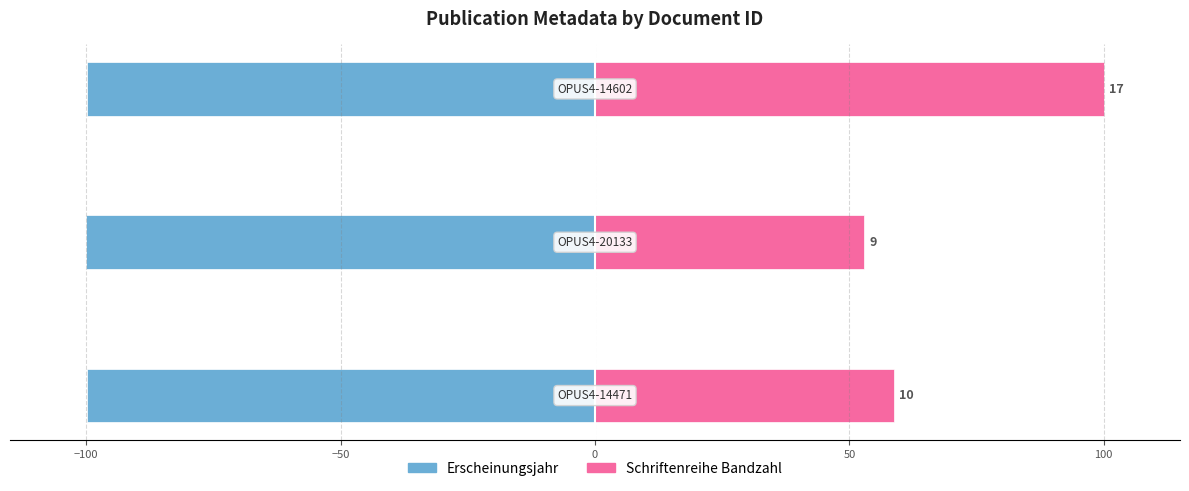

Are the bars horizontal?

Yes